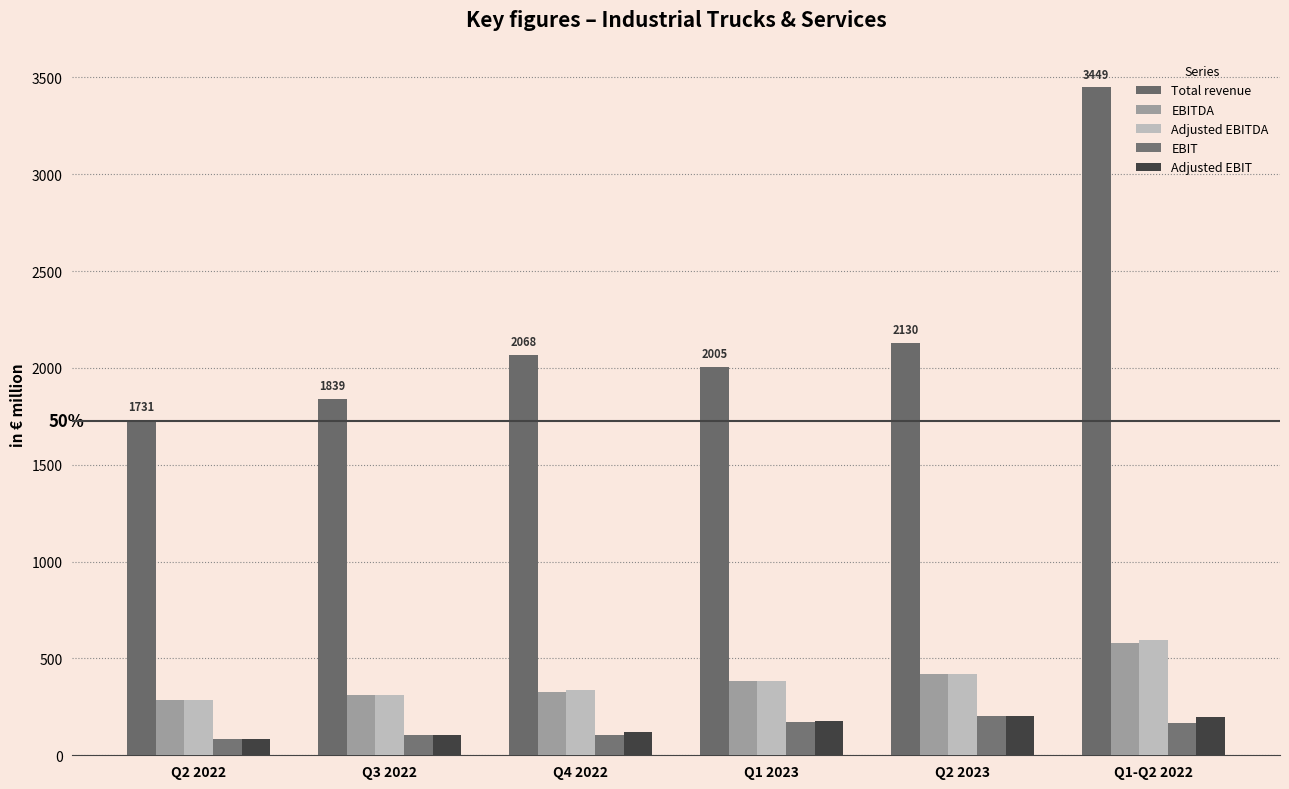

What position from the right is Q3 2022?

5